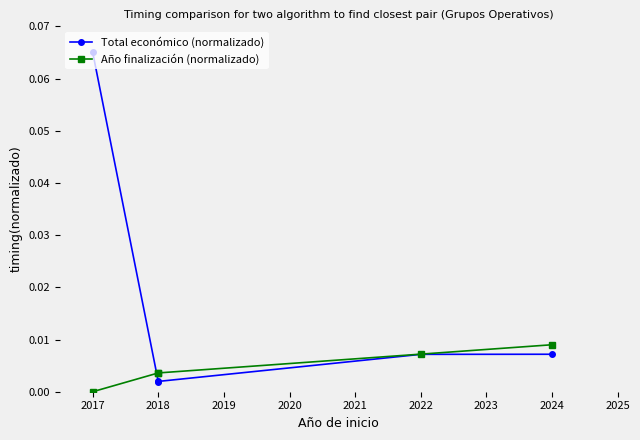

What is the sum of all Total económico (normalizado) values?

0.1